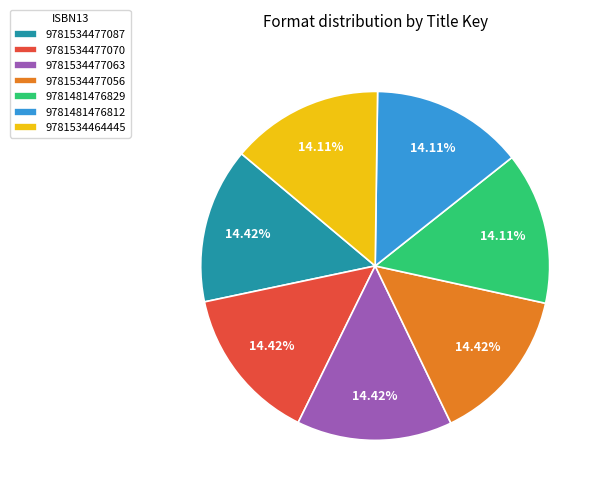

Is there a majority slice in this chart?

No